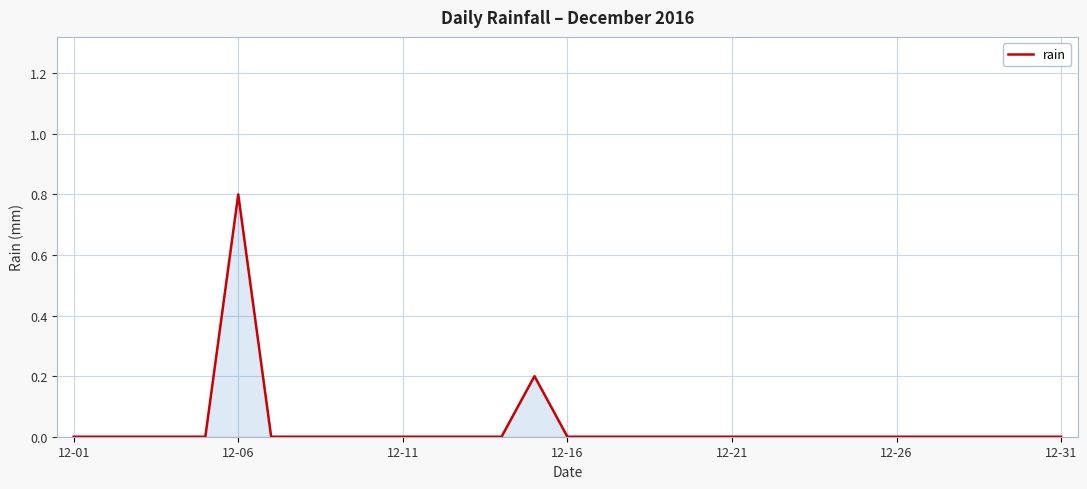

Does the chart display data point markers on the line(s)?

No